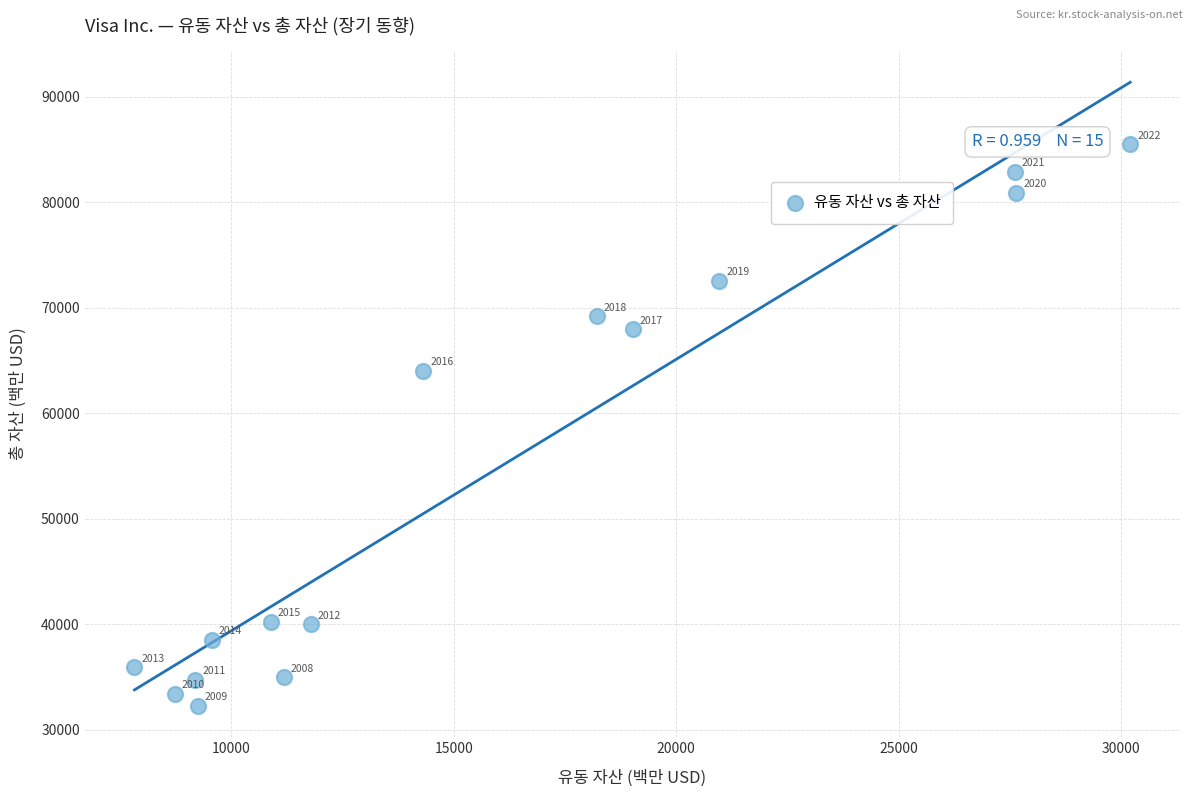

What Y value in the scatter plot is closest to 58891?

64035